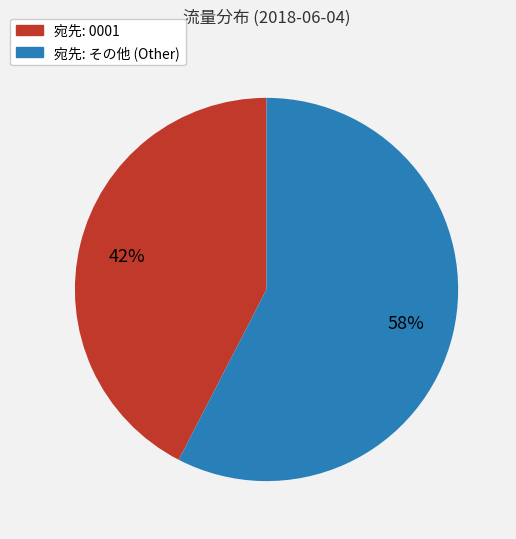

To the nearest percent, what is the average slice percentage?

50%